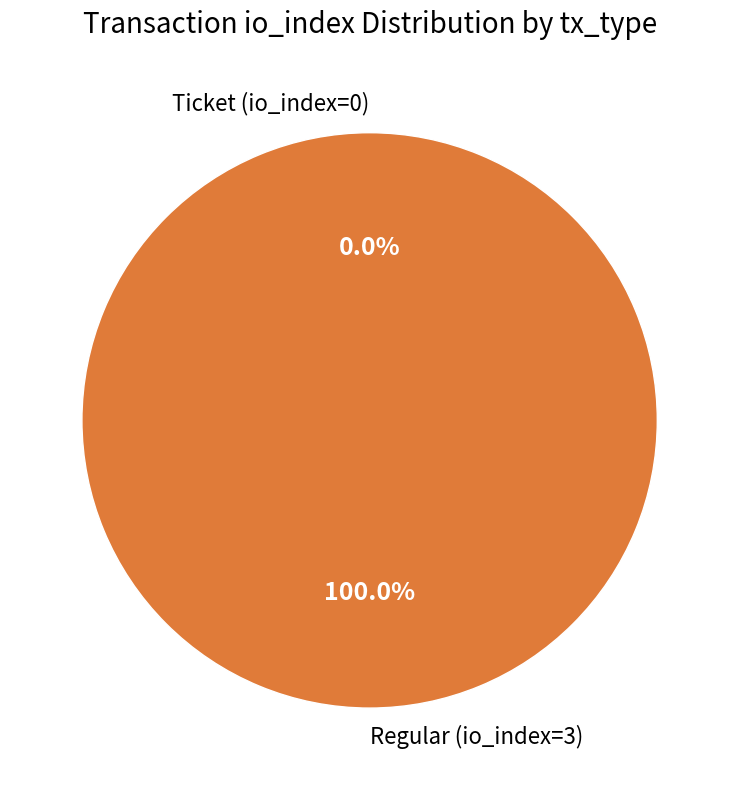

True or false: Regular (io_index=3) accounts for 86% of the total.

False